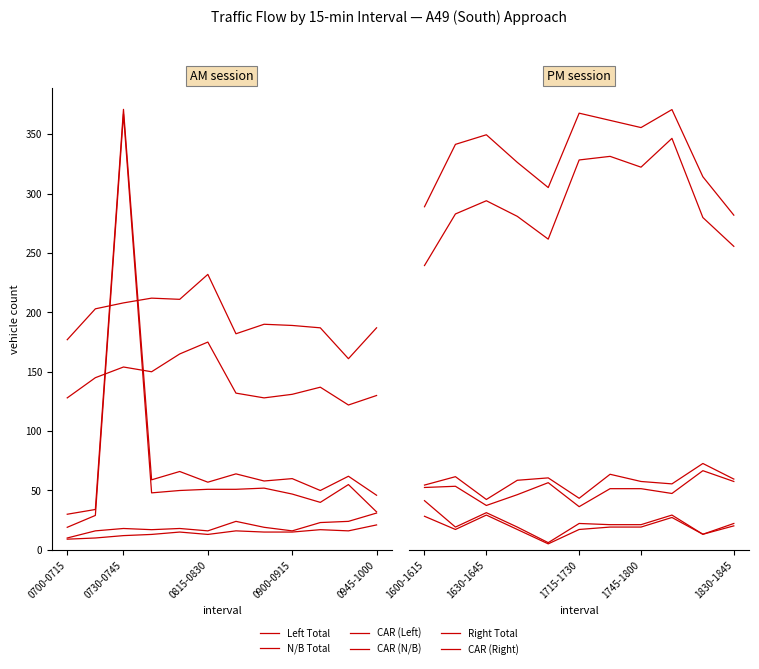

At how many categories does at least one series exceed 236?

11